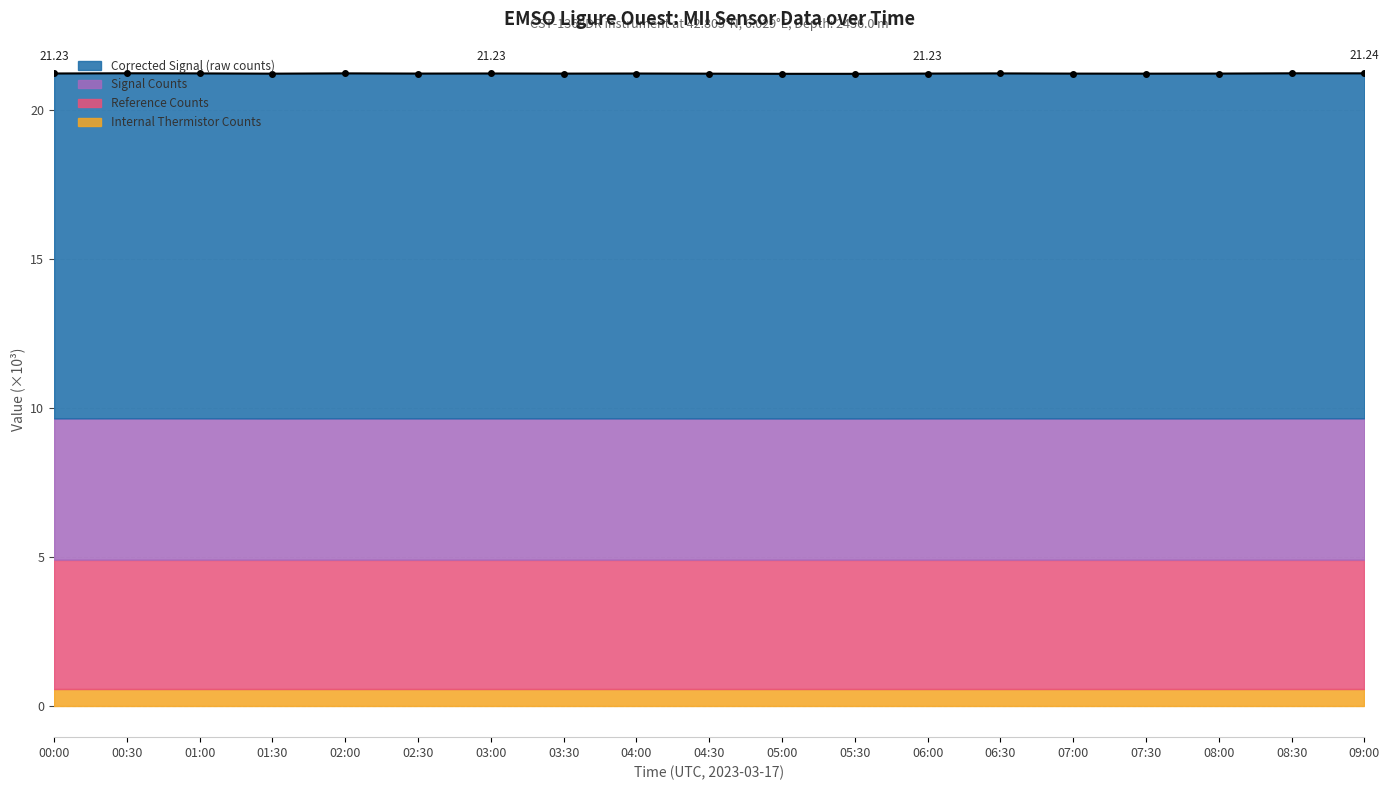

What position from the left is 07:30?

16